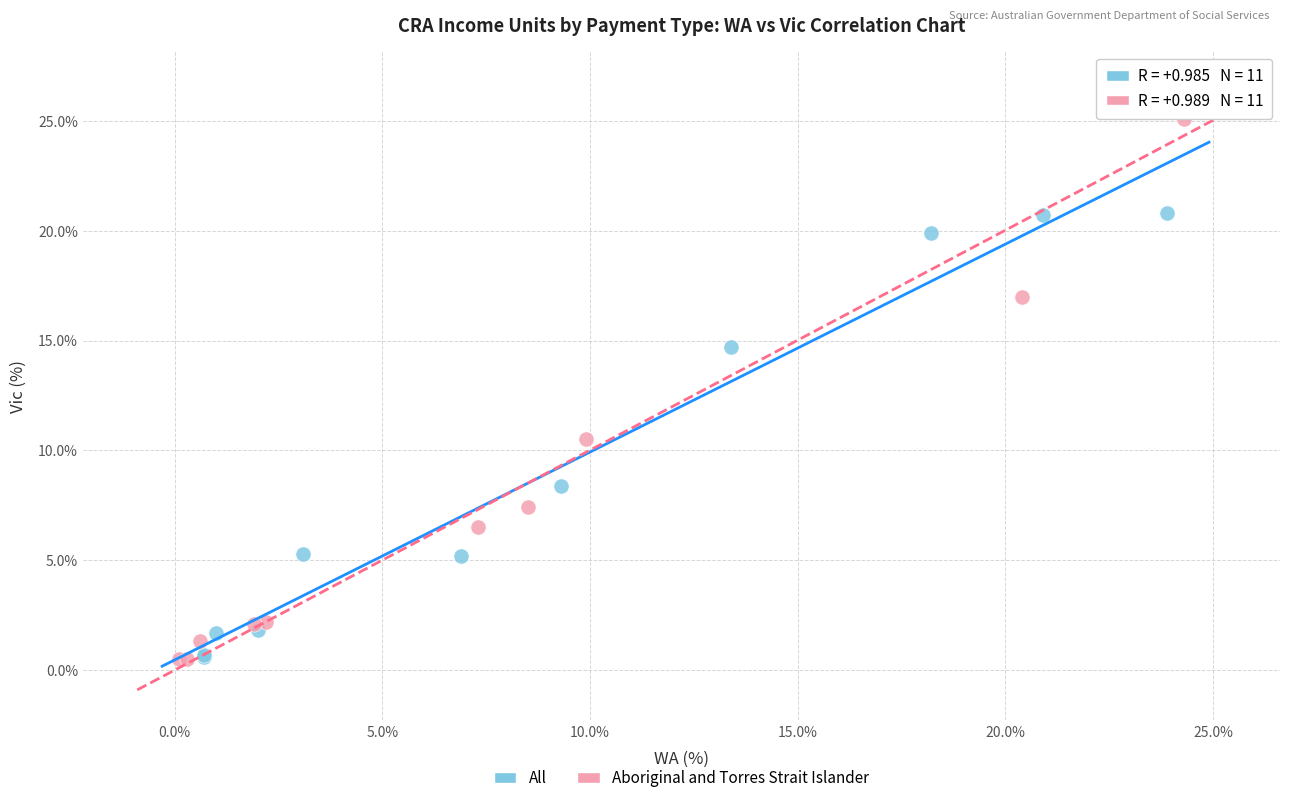

Which series has the widest spread of Y values?

Aboriginal and Torres Strait Islander